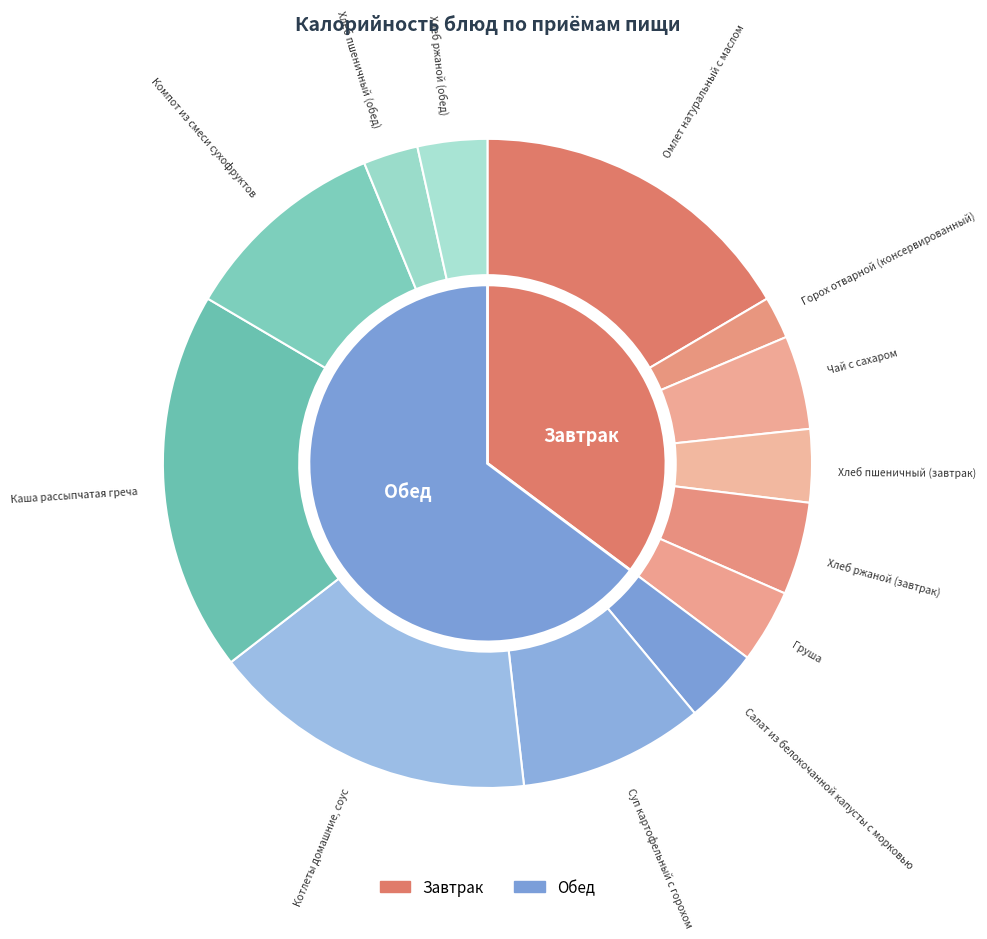

Do Суп картофельный с горохом and Хлеб ржаной (обед) together represent more than half of the pie?

No